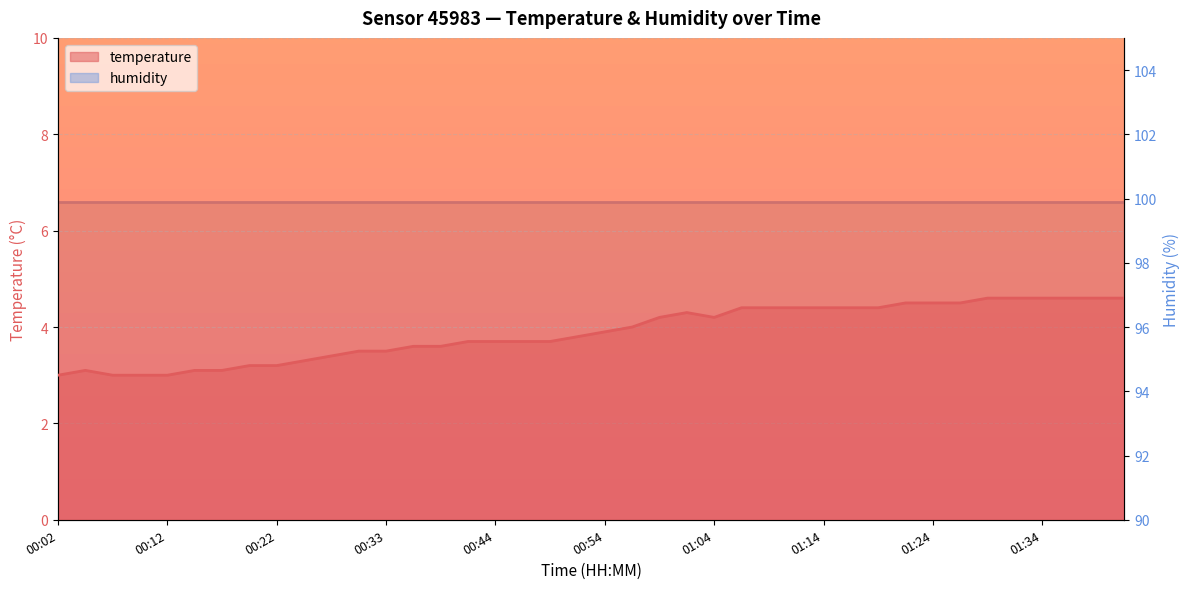

What is the ratio of the value at 00:22 to the value at 00:14?

1.0